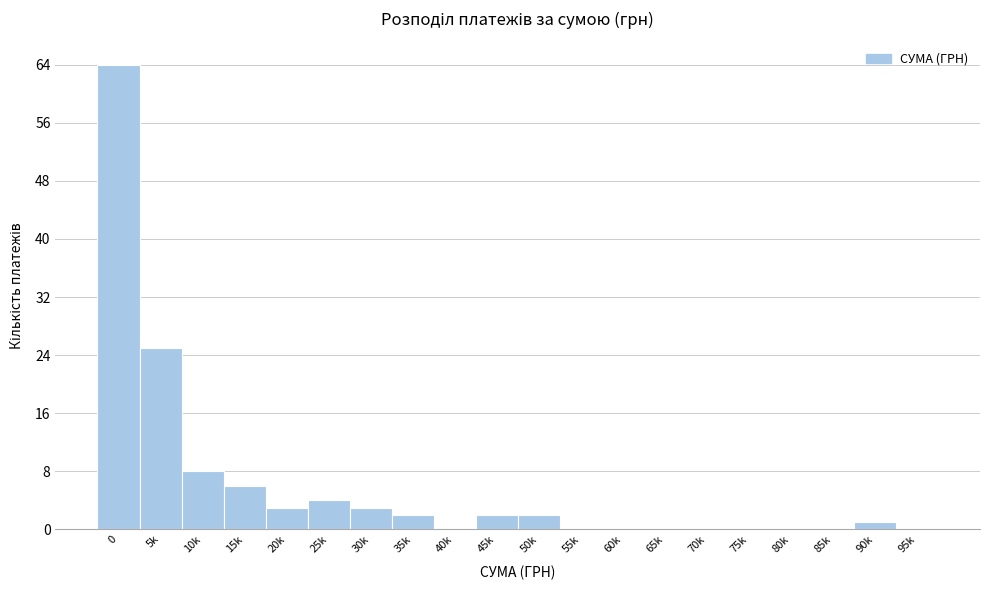

Reading left to right, transcribe all the data shown in this chart.

0=64	5k=25	10k=8	15k=6	20k=3	25k=4	30k=3	35k=2	40k=0	45k=2	50k=2	55k=0	60k=0	65k=0	70k=0	75k=0	80k=0	85k=0	90k=1	95k=0